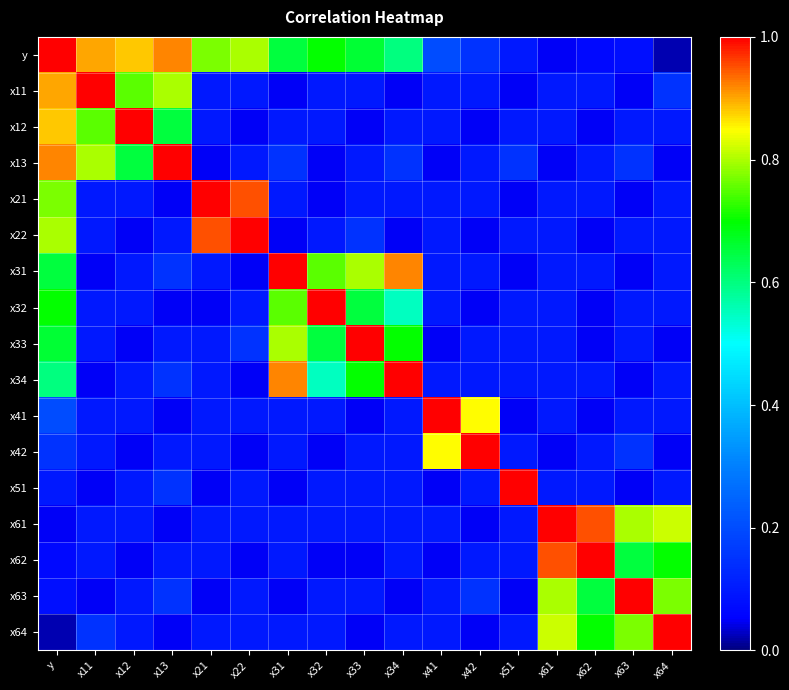

Reading left to right, list all the values displayed in this chart.

y: y=1.0	x11=0.9	x12=0.9	x13=0.9	x21=0.8	x22=0.8	x31=0.7	x32=0.7	x33=0.7	x34=0.6	x41=0.2	x42=0.1	x51=0.1	x61=0.1	x62=0.1	x63=0.1	x64=0.0
x11: y=0.9	x11=1.0	x12=0.8	x13=0.8	x21=0.1	x22=0.1	x31=0.1	x32=0.1	x33=0.1	x34=0.1	x41=0.1	x42=0.1	x51=0.1	x61=0.1	x62=0.1	x63=0.1	x64=0.1
x12: y=0.9	x11=0.8	x12=1.0	x13=0.7	x21=0.1	x22=0.1	x31=0.1	x32=0.1	x33=0.1	x34=0.1	x41=0.1	x42=0.1	x51=0.1	x61=0.1	x62=0.1	x63=0.1	x64=0.1
x13: y=0.9	x11=0.8	x12=0.7	x13=1.0	x21=0.1	x22=0.1	x31=0.1	x32=0.1	x33=0.1	x34=0.1	x41=0.1	x42=0.1	x51=0.1	x61=0.1	x62=0.1	x63=0.1	x64=0.1
x21: y=0.8	x11=0.1	x12=0.1	x13=0.1	x21=1.0	x22=0.9	x31=0.1	x32=0.1	x33=0.1	x34=0.1	x41=0.1	x42=0.1	x51=0.1	x61=0.1	x62=0.1	x63=0.1	x64=0.1
x22: y=0.8	x11=0.1	x12=0.1	x13=0.1	x21=0.9	x22=1.0	x31=0.1	x32=0.1	x33=0.1	x34=0.1	x41=0.1	x42=0.1	x51=0.1	x61=0.1	x62=0.1	x63=0.1	x64=0.1
x31: y=0.7	x11=0.1	x12=0.1	x13=0.1	x21=0.1	x22=0.1	x31=1.0	x32=0.8	x33=0.8	x34=0.9	x41=0.1	x42=0.1	x51=0.1	x61=0.1	x62=0.1	x63=0.1	x64=0.1
x32: y=0.7	x11=0.1	x12=0.1	x13=0.1	x21=0.1	x22=0.1	x31=0.8	x32=1.0	x33=0.7	x34=0.6	x41=0.1	x42=0.1	x51=0.1	x61=0.1	x62=0.1	x63=0.1	x64=0.1
x33: y=0.7	x11=0.1	x12=0.1	x13=0.1	x21=0.1	x22=0.1	x31=0.8	x32=0.7	x33=1.0	x34=0.7	x41=0.1	x42=0.1	x51=0.1	x61=0.1	x62=0.1	x63=0.1	x64=0.1
x34: y=0.6	x11=0.1	x12=0.1	x13=0.1	x21=0.1	x22=0.1	x31=0.9	x32=0.6	x33=0.7	x34=1.0	x41=0.1	x42=0.1	x51=0.1	x61=0.1	x62=0.1	x63=0.1	x64=0.1
x41: y=0.2	x11=0.1	x12=0.1	x13=0.1	x21=0.1	x22=0.1	x31=0.1	x32=0.1	x33=0.1	x34=0.1	x41=1.0	x42=0.8	x51=0.1	x61=0.1	x62=0.1	x63=0.1	x64=0.1
x42: y=0.1	x11=0.1	x12=0.1	x13=0.1	x21=0.1	x22=0.1	x31=0.1	x32=0.1	x33=0.1	x34=0.1	x41=0.8	x42=1.0	x51=0.1	x61=0.1	x62=0.1	x63=0.1	x64=0.1
x51: y=0.1	x11=0.1	x12=0.1	x13=0.1	x21=0.1	x22=0.1	x31=0.1	x32=0.1	x33=0.1	x34=0.1	x41=0.1	x42=0.1	x51=1.0	x61=0.1	x62=0.1	x63=0.1	x64=0.1
x61: y=0.1	x11=0.1	x12=0.1	x13=0.1	x21=0.1	x22=0.1	x31=0.1	x32=0.1	x33=0.1	x34=0.1	x41=0.1	x42=0.1	x51=0.1	x61=1.0	x62=0.9	x63=0.8	x64=0.8
x62: y=0.1	x11=0.1	x12=0.1	x13=0.1	x21=0.1	x22=0.1	x31=0.1	x32=0.1	x33=0.1	x34=0.1	x41=0.1	x42=0.1	x51=0.1	x61=0.9	x62=1.0	x63=0.7	x64=0.7
x63: y=0.1	x11=0.1	x12=0.1	x13=0.1	x21=0.1	x22=0.1	x31=0.1	x32=0.1	x33=0.1	x34=0.1	x41=0.1	x42=0.1	x51=0.1	x61=0.8	x62=0.7	x63=1.0	x64=0.8
x64: y=0.0	x11=0.1	x12=0.1	x13=0.1	x21=0.1	x22=0.1	x31=0.1	x32=0.1	x33=0.1	x34=0.1	x41=0.1	x42=0.1	x51=0.1	x61=0.8	x62=0.7	x63=0.8	x64=1.0